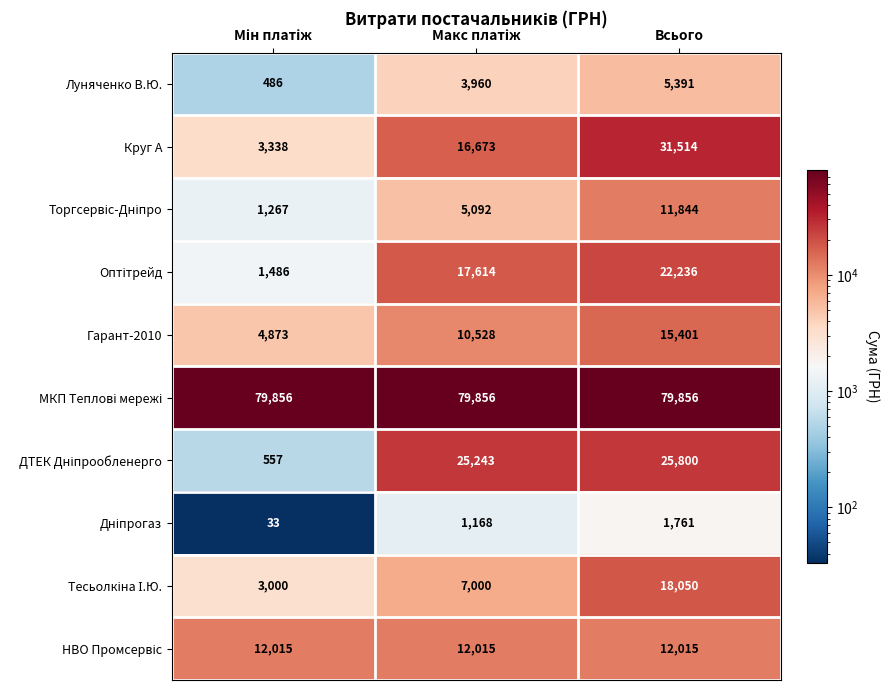

At which category is the sum across all series the highest?

Всього